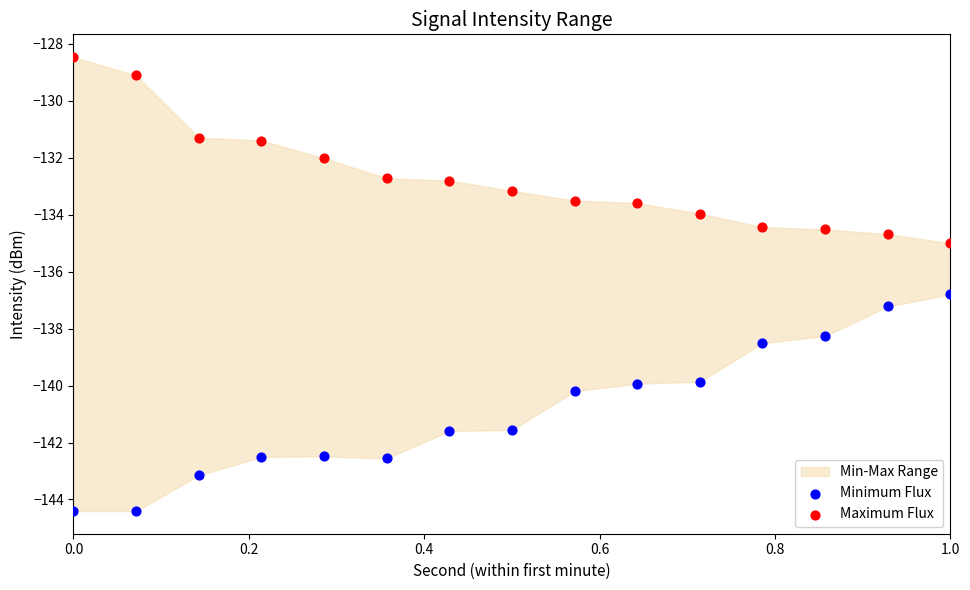

Which series has the largest Y range (max minus min)?

Minimum Flux